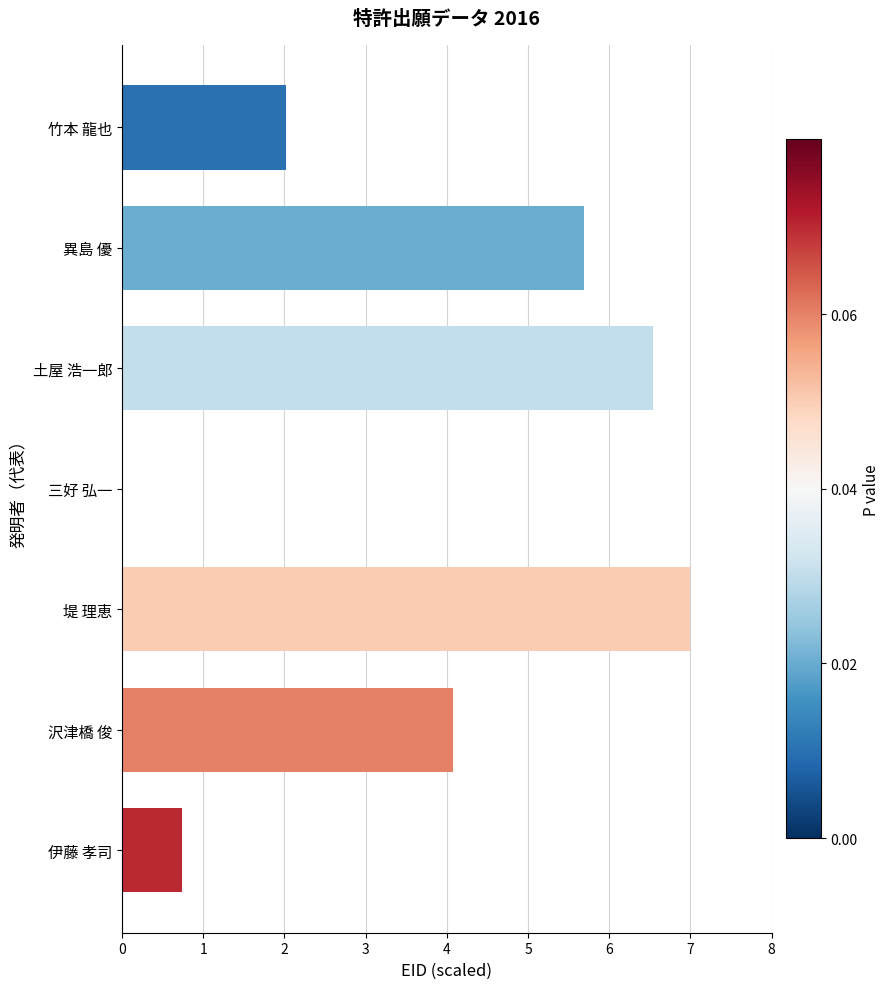

True or false: the data shows 7.0 at 堤 理恵.

True